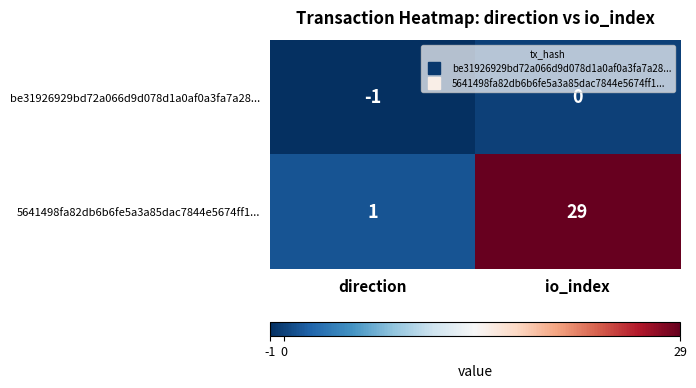

Reading left to right, extract all data points from this chart.

be31926929bd72a066d9d078d1a0af0a3fa7a28...: -1	0
5641498fa82db6b6fe5a3a85dac7844e5674ff1...: 1	29